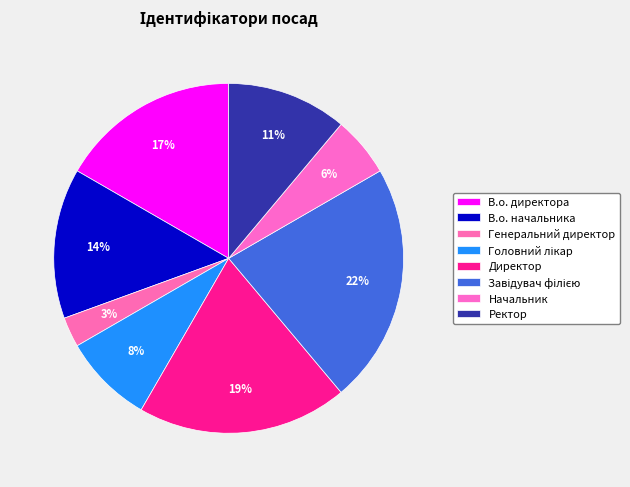

Rank the categories by value from highest to lowest.

Завідувач філією, Директор, В.о. директора, В.о. начальника, Ректор, Головний лікар, Начальник, Генеральний директор